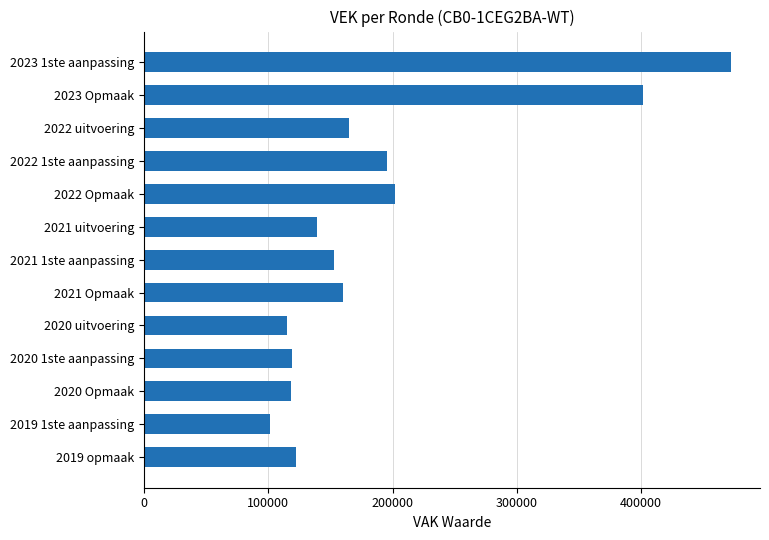

What is the maximum value shown in the chart?

472051